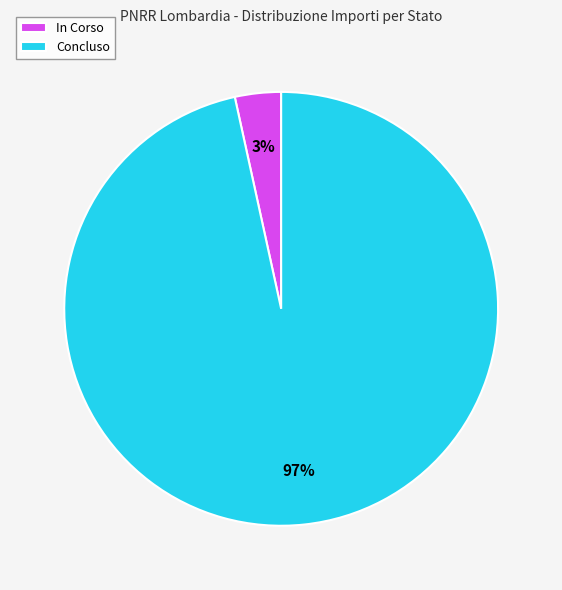

To the nearest percent, what is the combined percentage of In Corso and Concluso?

100%